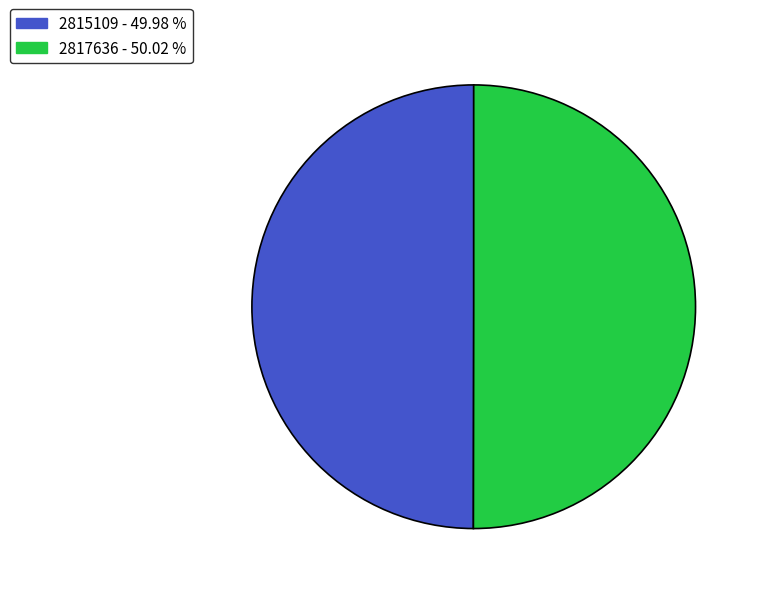

Is it true that 2815109 is 58% of the pie?

False